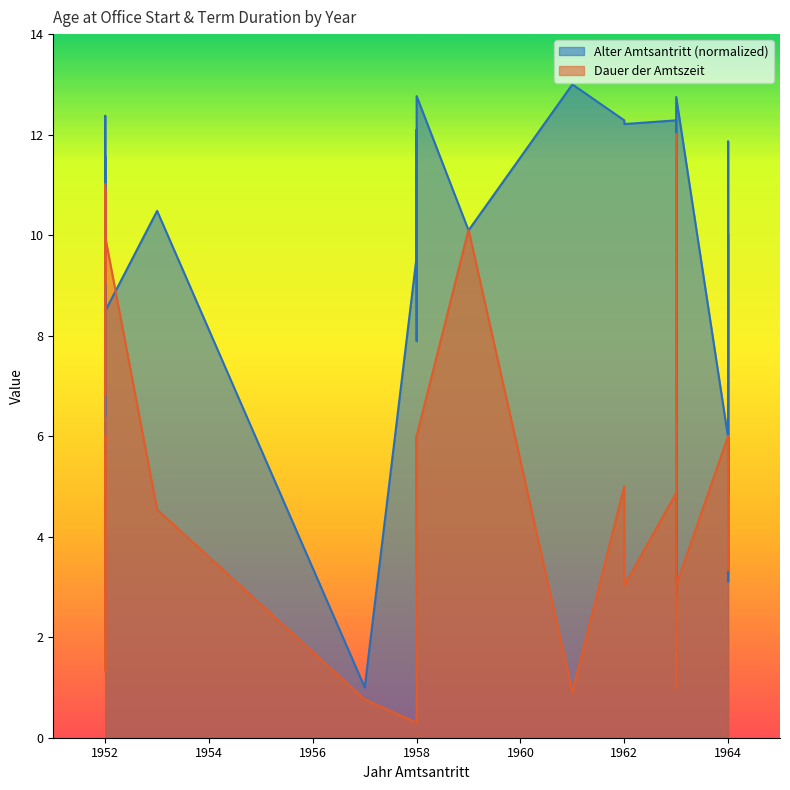

Does the chart have visible grid lines?

No